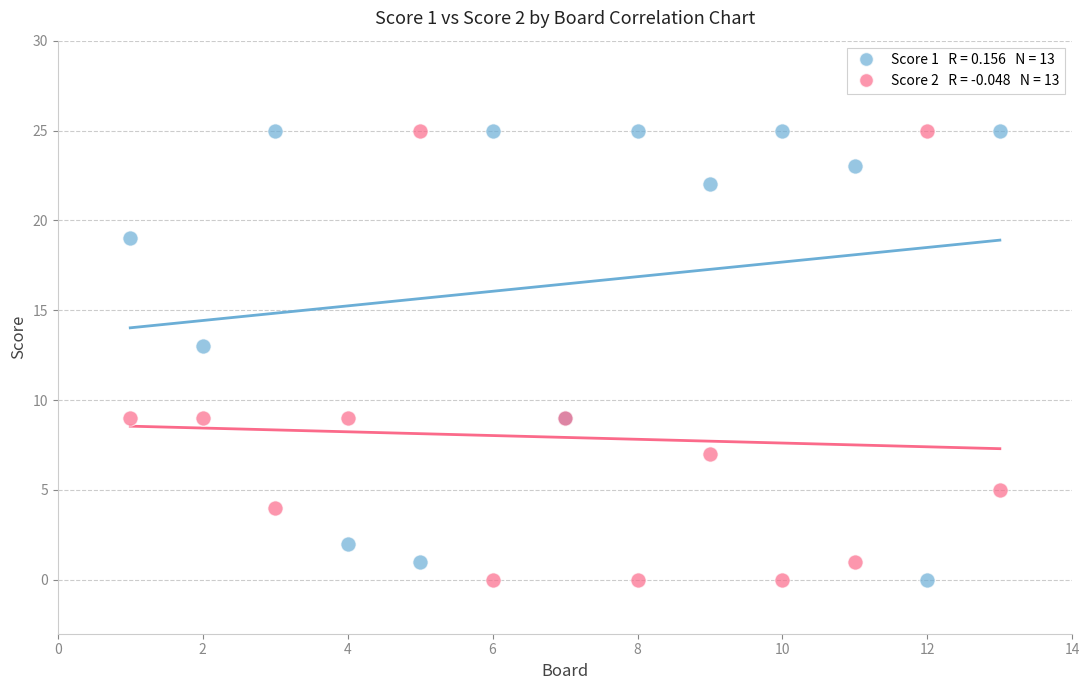

Across all series, what Y value is closest to 12?

13